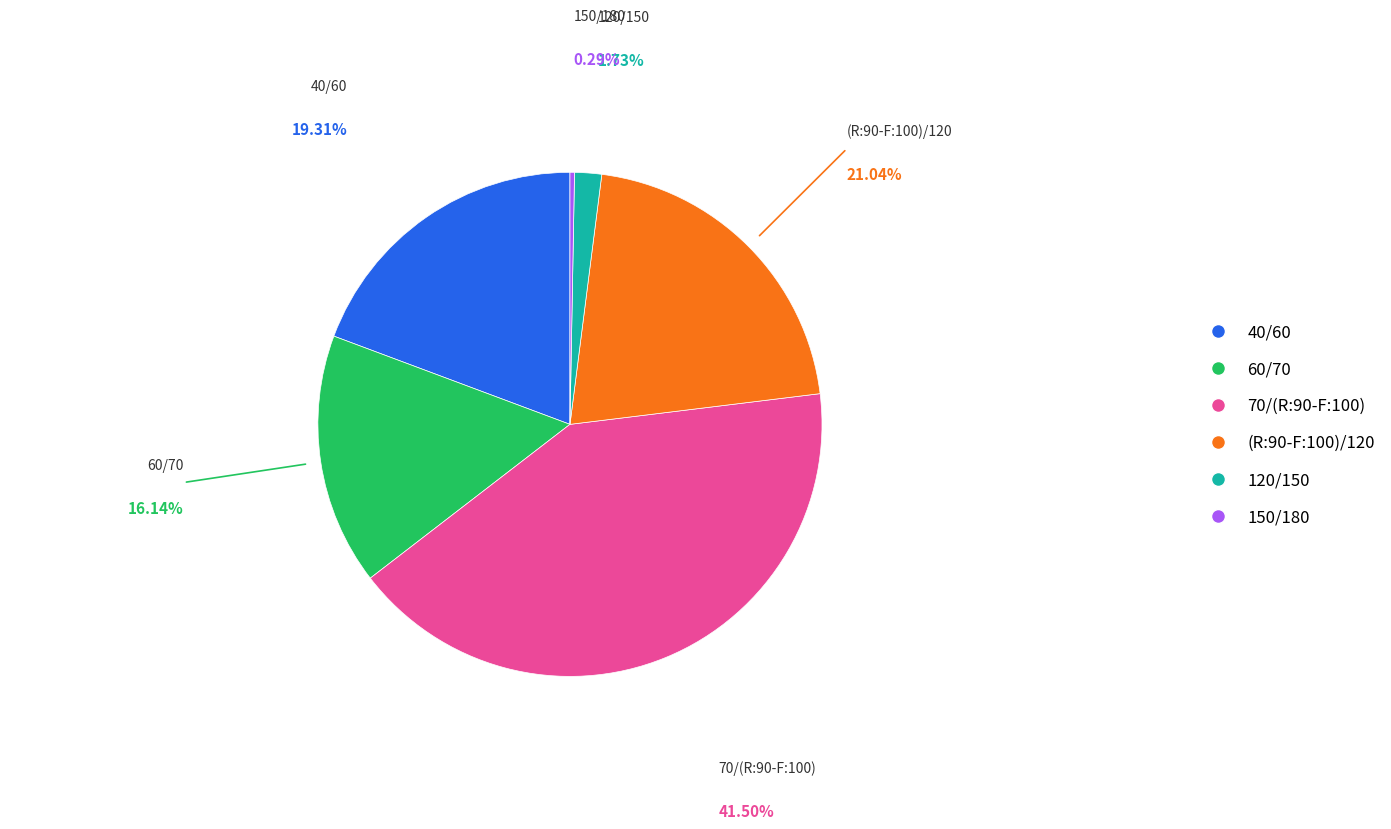

Which category has the smallest portion of the pie?

150/180